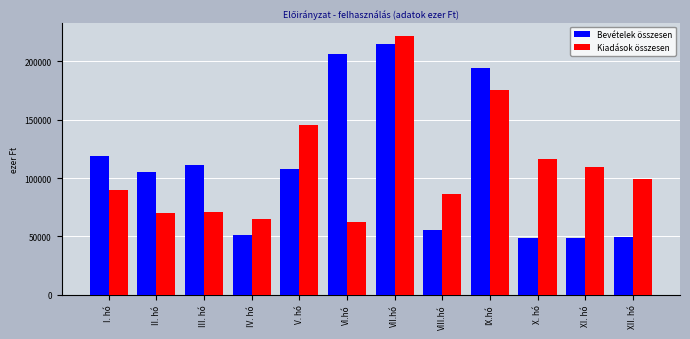

How many data points in Bevételek összesen are less than 107428?

6